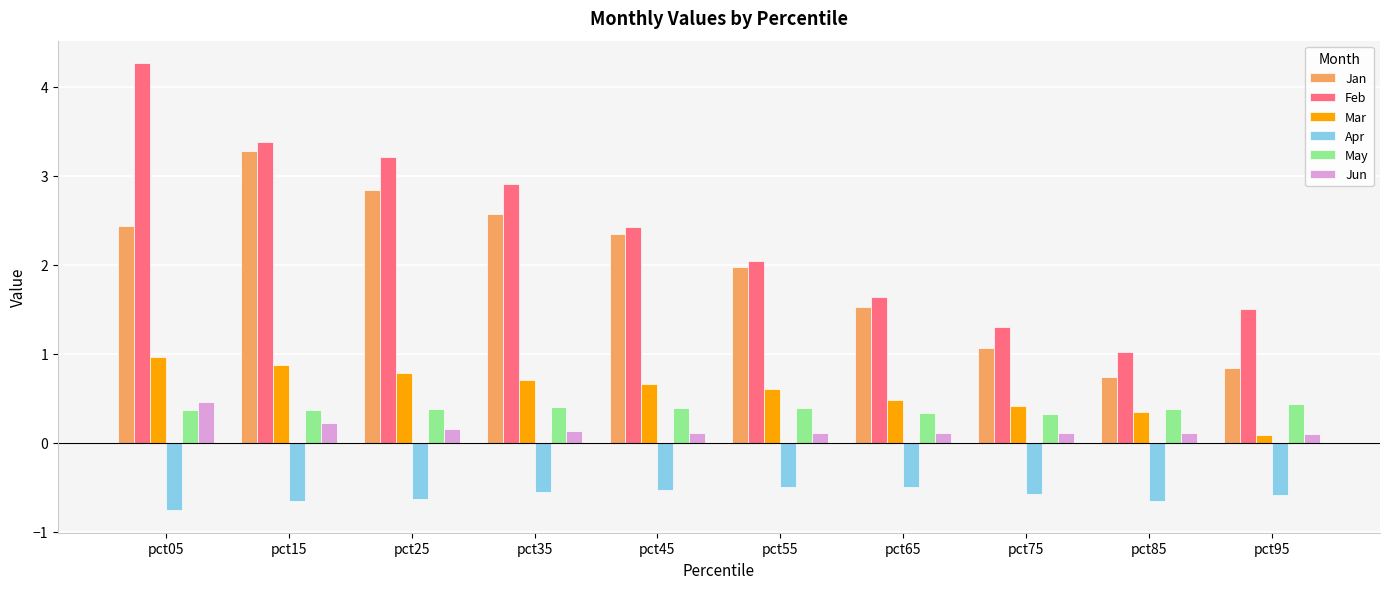

What is the difference between the Feb values at pct15 and pct65?

1.7